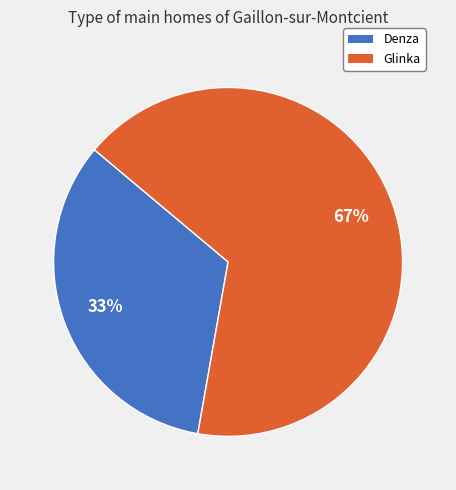

Is Denza the majority of the pie?

No